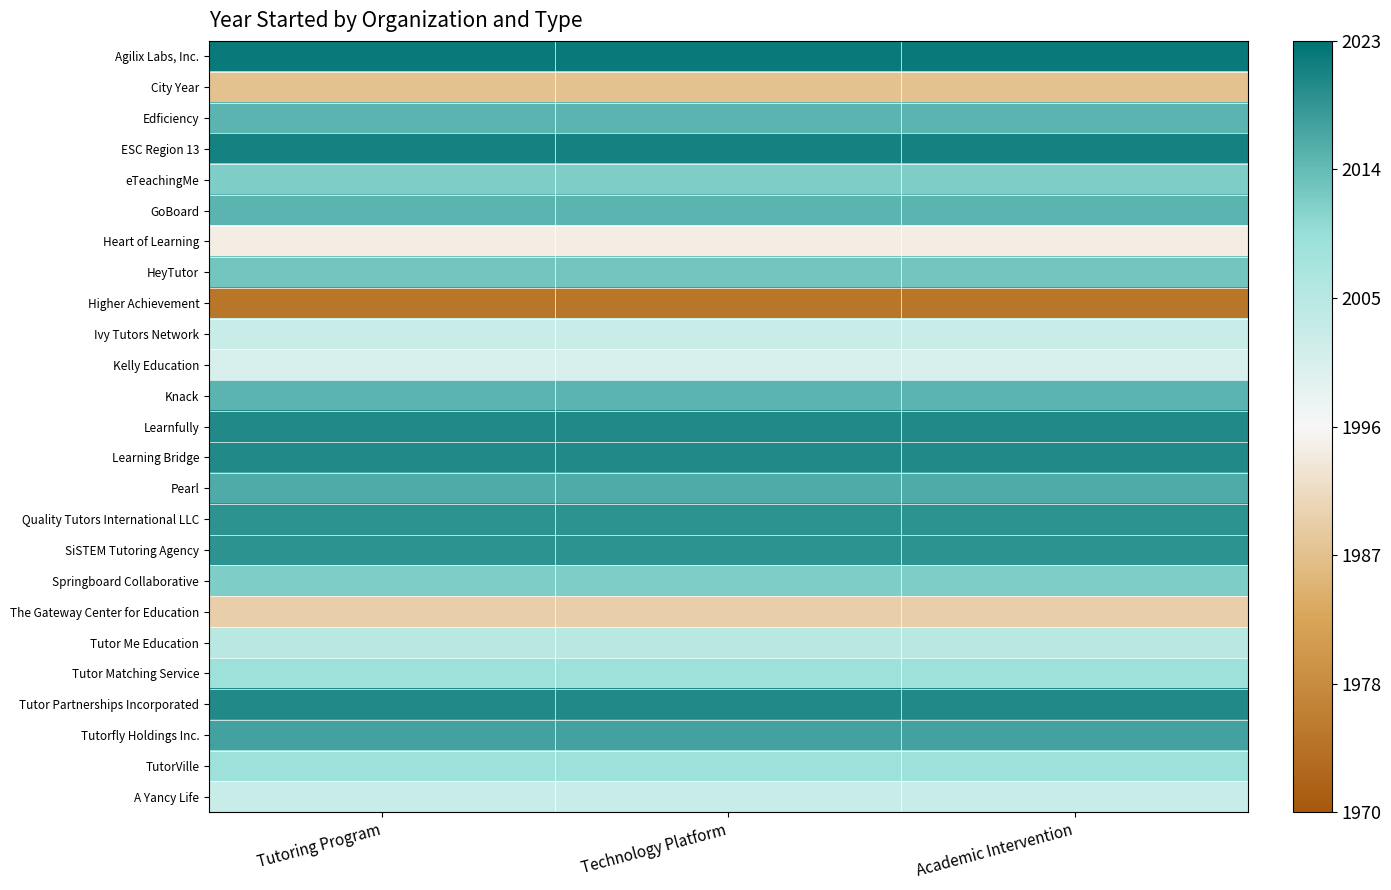

Reading left to right, list all the values displayed in this chart.

Agilix Labs, Inc.: Tutoring Program=2022	Technology Platform=2022	Academic Intervention=2022
City Year: Tutoring Program=1988	Technology Platform=1988	Academic Intervention=1988
Edficiency: Tutoring Program=2015	Technology Platform=2015	Academic Intervention=2015
ESC Region 13: Tutoring Program=2021	Technology Platform=2021	Academic Intervention=2021
eTeachingMe: Tutoring Program=2012	Technology Platform=2012	Academic Intervention=2012
GoBoard: Tutoring Program=2015	Technology Platform=2015	Academic Intervention=2015
Heart of Learning: Tutoring Program=1995	Technology Platform=1995	Academic Intervention=1995
HeyTutor: Tutoring Program=2013	Technology Platform=2013	Academic Intervention=2013
Higher Achievement: Tutoring Program=1975	Technology Platform=1975	Academic Intervention=1975
Ivy Tutors Network: Tutoring Program=2003	Technology Platform=2003	Academic Intervention=2003
Kelly Education: Tutoring Program=2001	Technology Platform=2001	Academic Intervention=2001
Knack: Tutoring Program=2015	Technology Platform=2015	Academic Intervention=2015
Learnfully: Tutoring Program=2020	Technology Platform=2020	Academic Intervention=2020
Learning Bridge: Tutoring Program=2020	Technology Platform=2020	Academic Intervention=2020
Pearl: Tutoring Program=2016	Technology Platform=2016	Academic Intervention=2016
Quality Tutors International LLC: Tutoring Program=2019	Technology Platform=2019	Academic Intervention=2019
SiSTEM Tutoring Agency: Tutoring Program=2019	Technology Platform=2019	Academic Intervention=2019
Springboard Collaborative: Tutoring Program=2012	Technology Platform=2012	Academic Intervention=2012
The Gateway Center for Education: Tutoring Program=1990	Technology Platform=1990	Academic Intervention=1990
Tutor Me Education: Tutoring Program=2005	Technology Platform=2005	Academic Intervention=2005
Tutor Matching Service: Tutoring Program=2009	Technology Platform=2009	Academic Intervention=2009
Tutor Partnerships Incorporated: Tutoring Program=2020	Technology Platform=2020	Academic Intervention=2020
Tutorfly Holdings Inc.: Tutoring Program=2017	Technology Platform=2017	Academic Intervention=2017
TutorVille: Tutoring Program=2009	Technology Platform=2009	Academic Intervention=2009
A Yancy Life: Tutoring Program=2003	Technology Platform=2003	Academic Intervention=2003